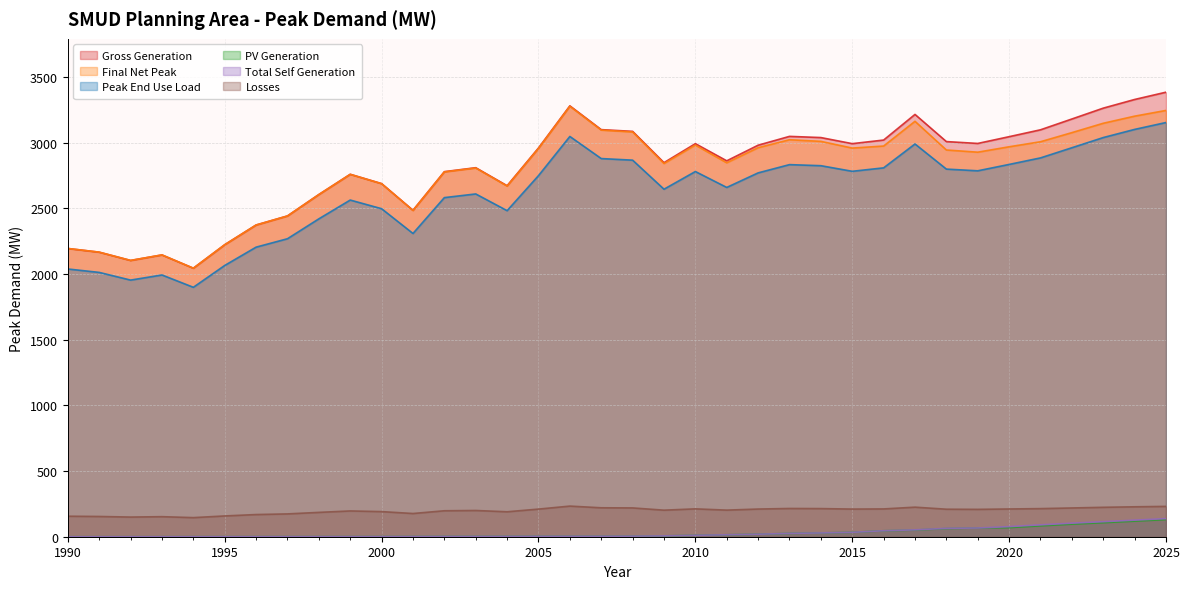

The Losses series shows 5526.5 at 2007. True or false?

False